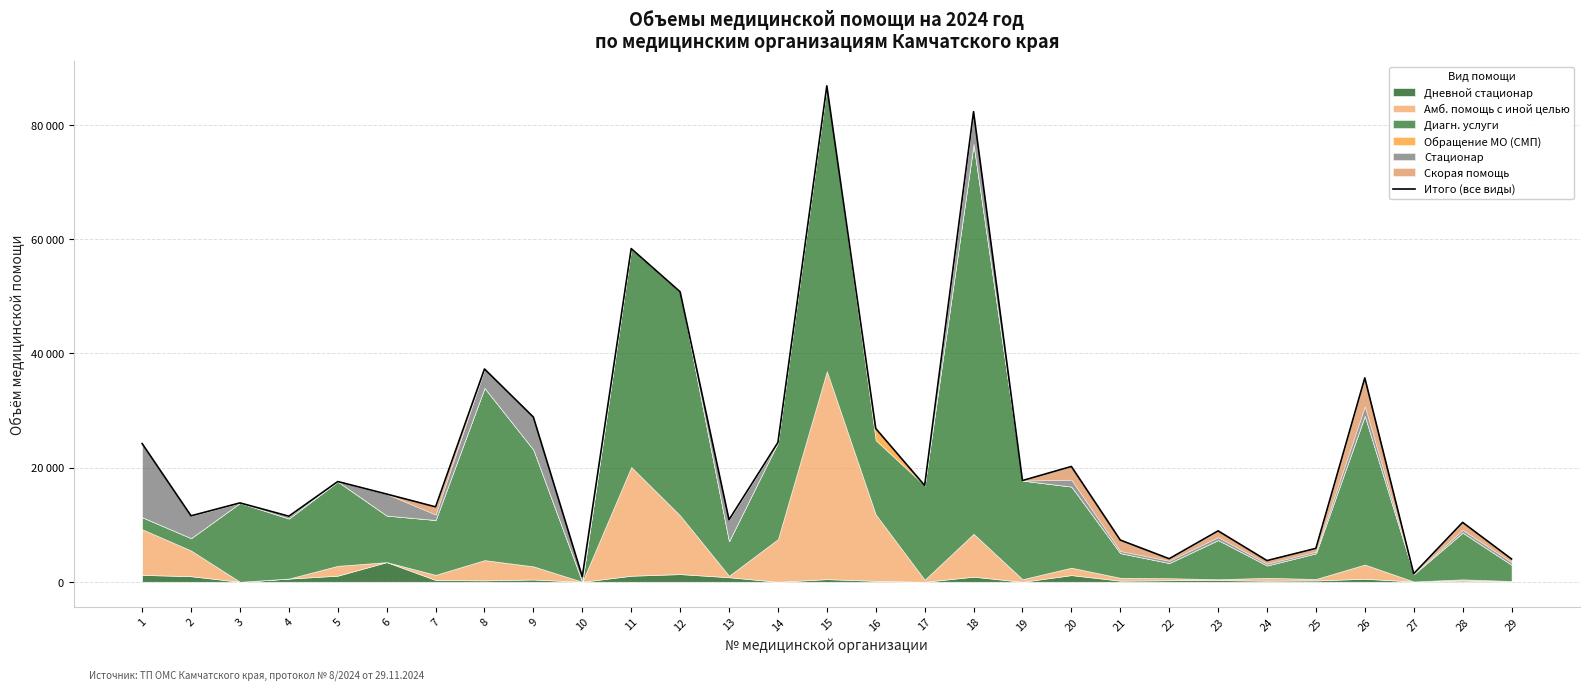

What is the change in value from 6 to 25?

-9506